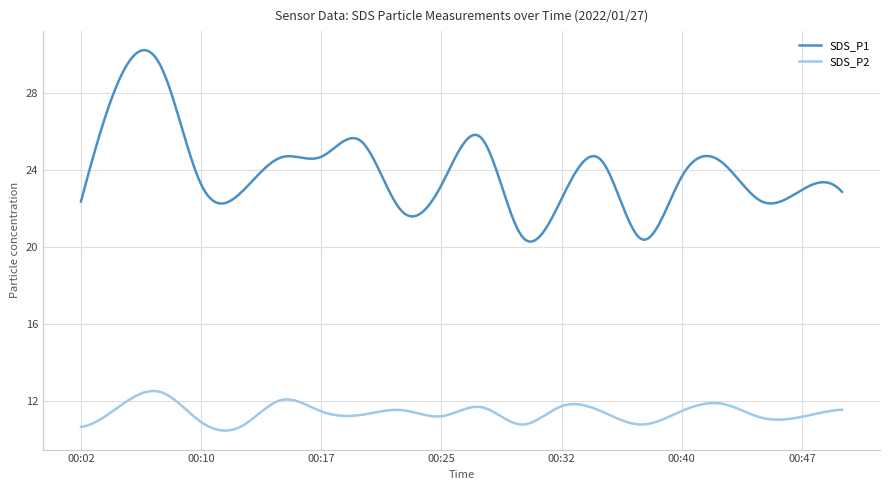

How many lines are shown in the chart?

2